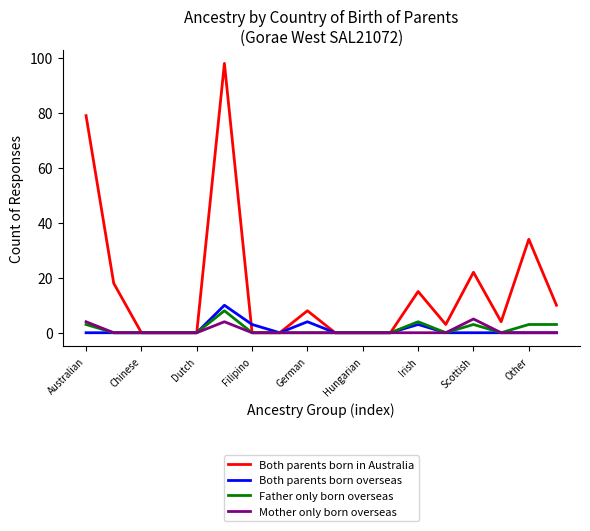

Rank the series by their maximum value, from highest to lowest.

Both parents born in Australia, Both parents born overseas, Father only born overseas, Mother only born overseas